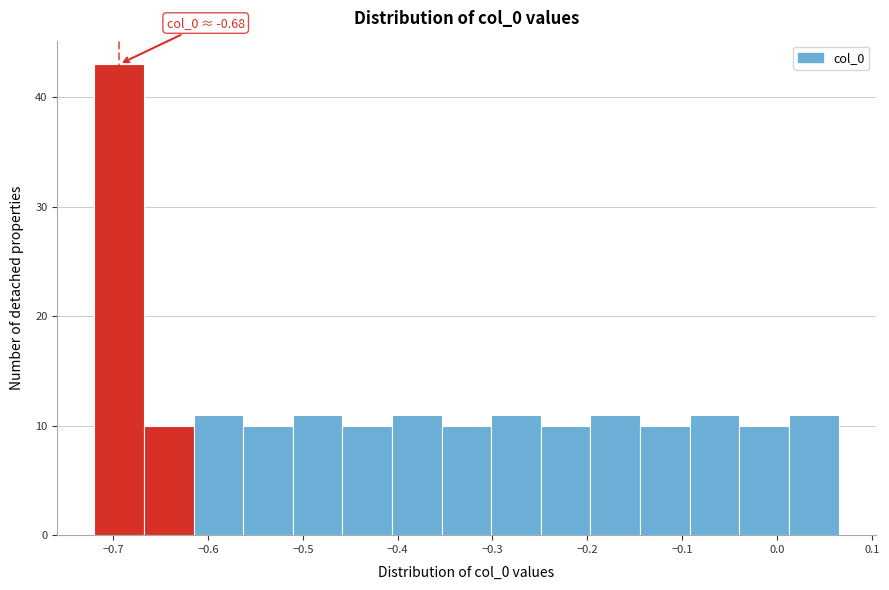

Over which range of the x-axis is the bar tallest?

-0.72 to -0.67